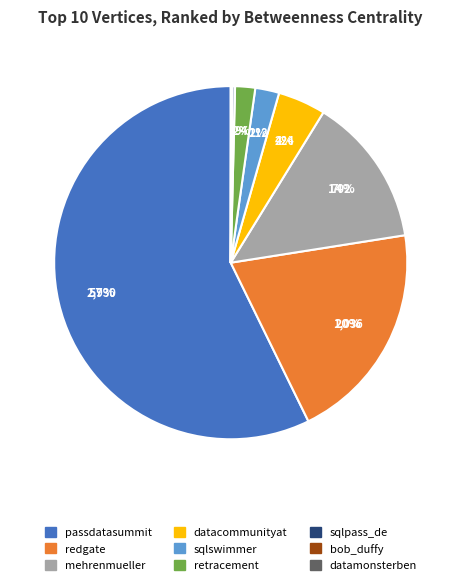

Is there a majority slice in this chart?

Yes